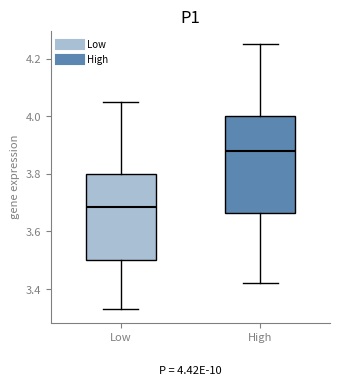

Comparing the boxes themselves (not the whiskers), which one is the tallest?

High